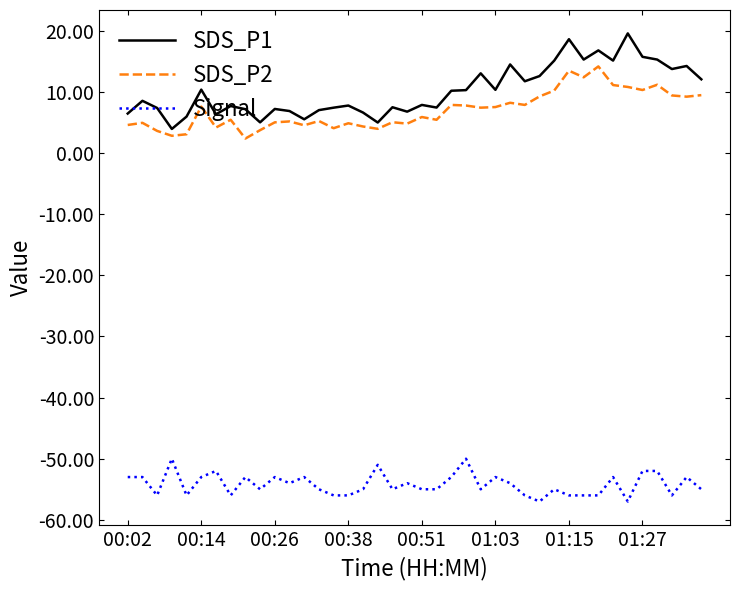

What is the difference between the maximum and minimum values in the SDS_P2 series?

11.8